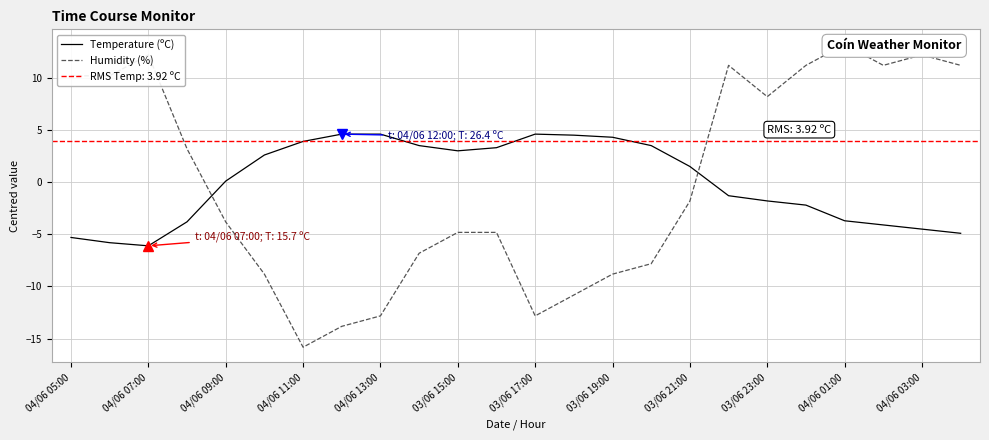

Is it true that Temperature (ºC) equals 3.0 at 03/06 19:00?

False